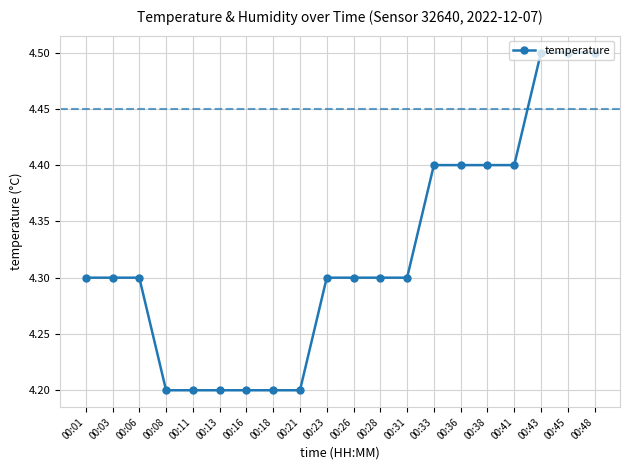

What is the average value?

4.3